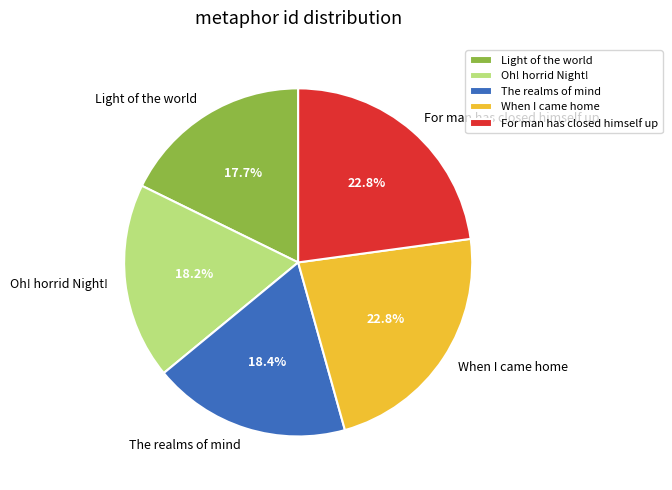

How many slices are in this pie chart?

5